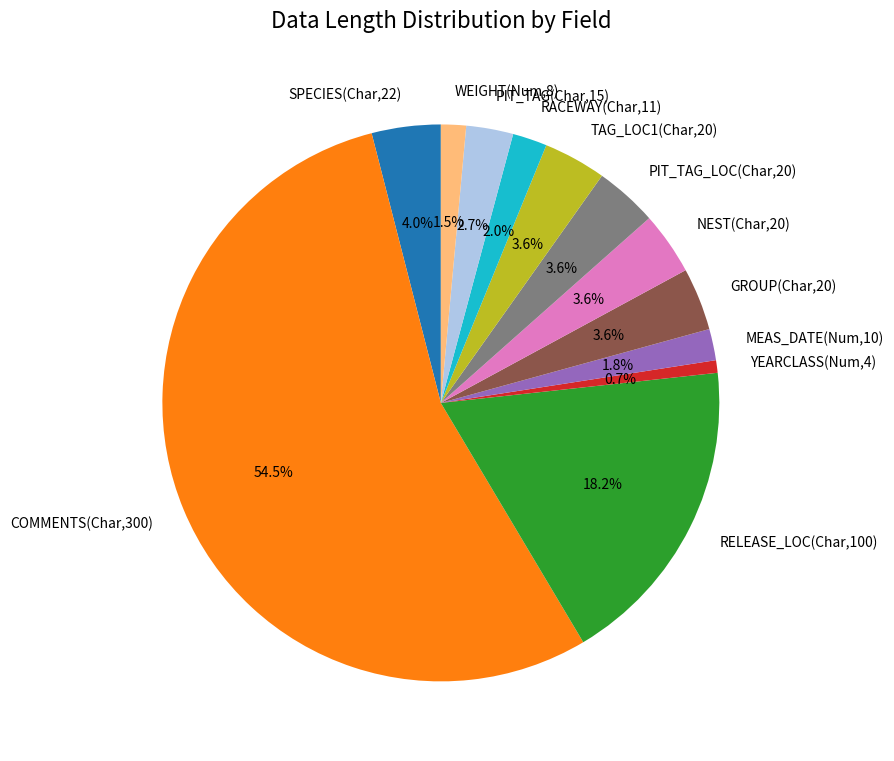

Approximately how many times larger is the value at NEST(Char,20) compared to TAG_LOC1(Char,20)?

1.0